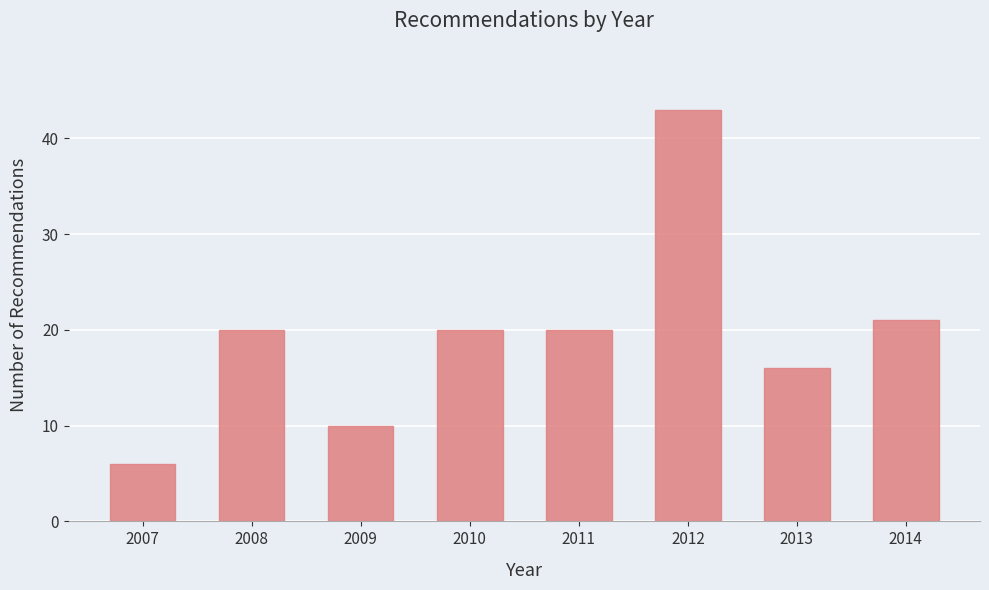

Reading right to left, list all the values displayed in this chart.

21	16	43	20	20	10	20	6